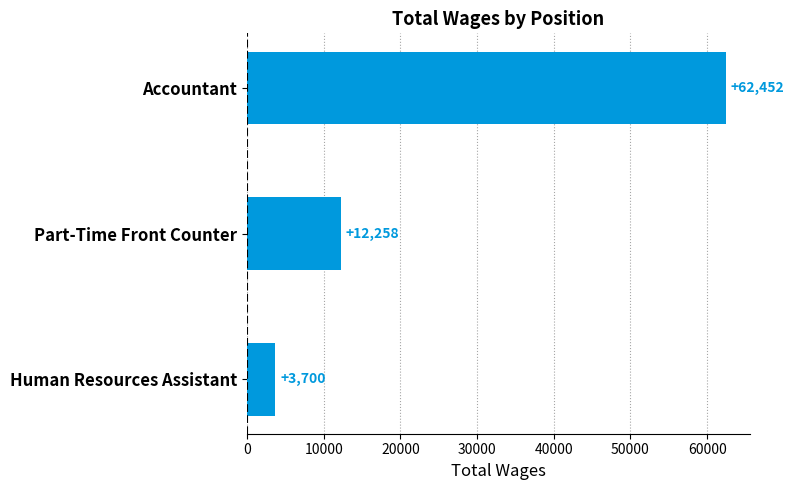

The chart shows a value of 904 at Human Resources Assistant. True or false?

False